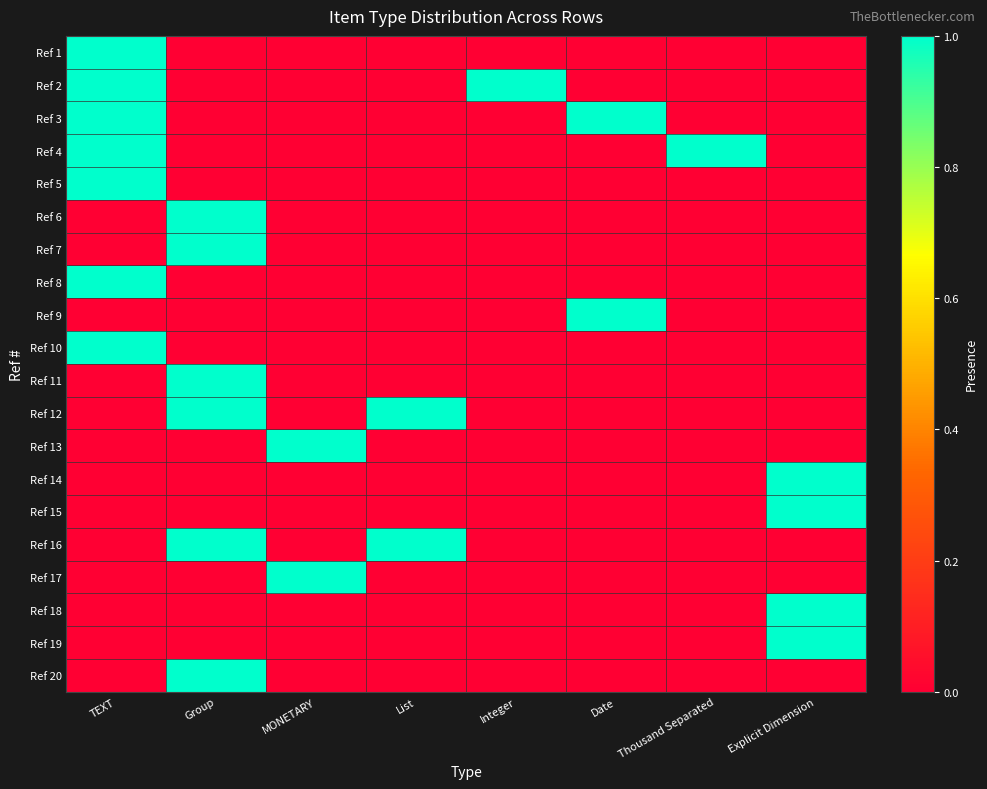

At how many categories does at least one series exceed 1?

1